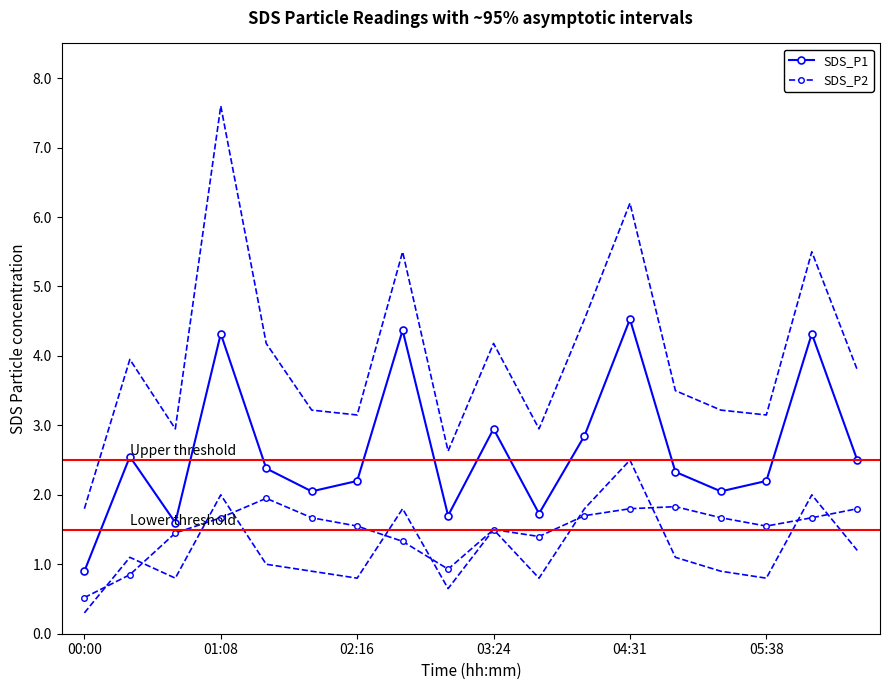

Is this an area chart (filled region under the line)?

No